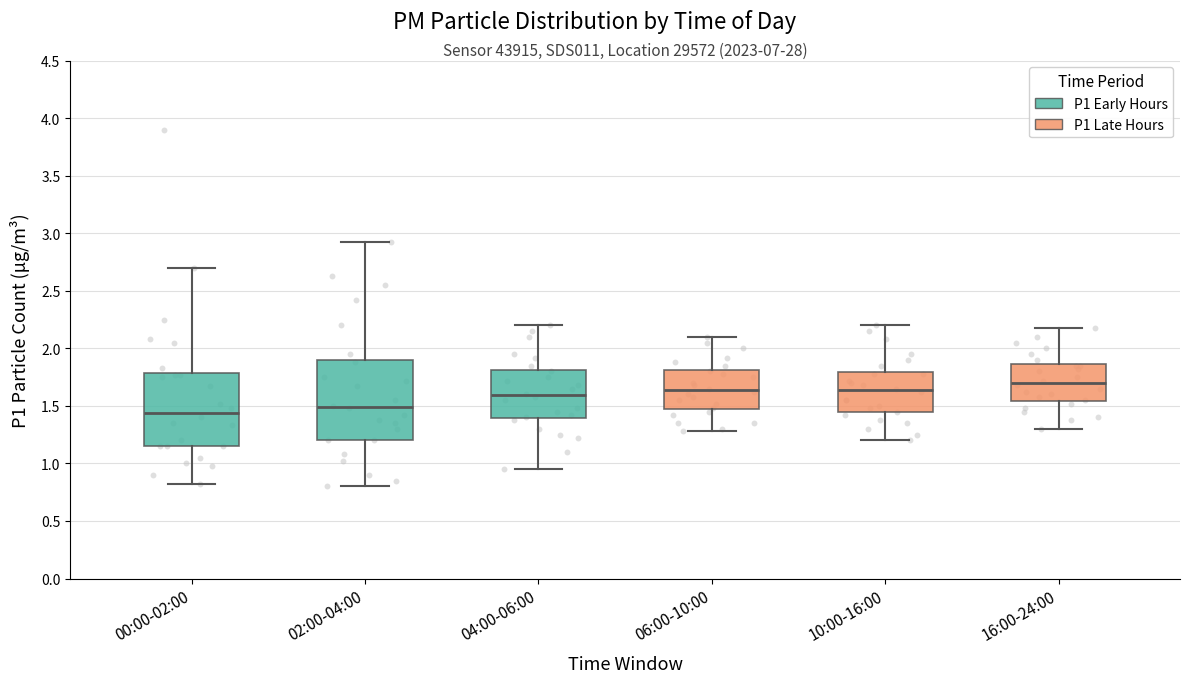

Reading left to right, transcribe this box plot: for each box, give where its median line is, the range the box spans, and where its two whiskers end, as read against the y-axis. The values are not printed on the chart, so give them approximately, as read against the axis.

00:00-02:00: median 1.45, box 1.15 to 1.80, whiskers 0.80 to 2.70
02:00-04:00: median 1.50, box 1.20 to 1.90, whiskers 0.80 to 2.90
04:00-06:00: median 1.60, box 1.40 to 1.80, whiskers 0.95 to 2.20
06:00-10:00: median 1.65, box 1.45 to 1.80, whiskers 1.30 to 2.10
10:00-16:00: median 1.65, box 1.45 to 1.80, whiskers 1.20 to 2.20
16:00-24:00: median 1.70, box 1.55 to 1.85, whiskers 1.30 to 2.20